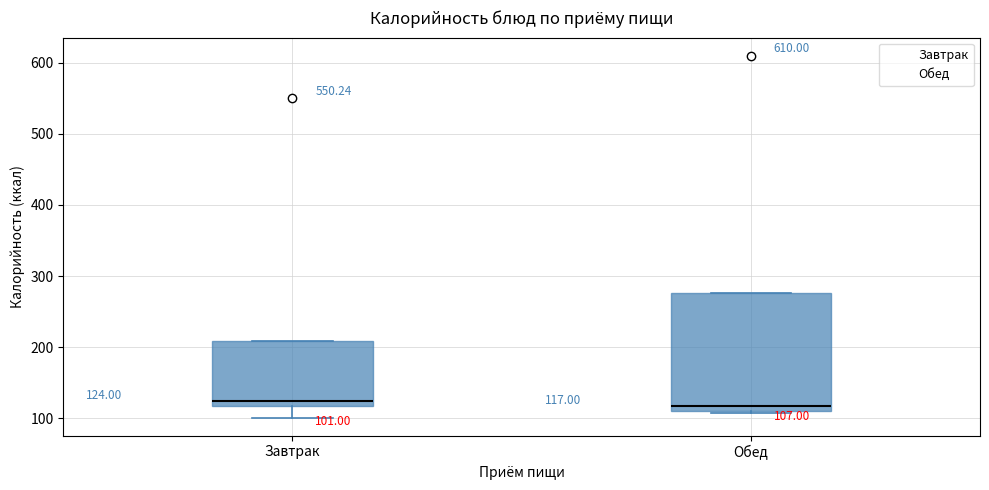

Comparing the boxes themselves (not the whiskers), which one is the tallest?

Обед